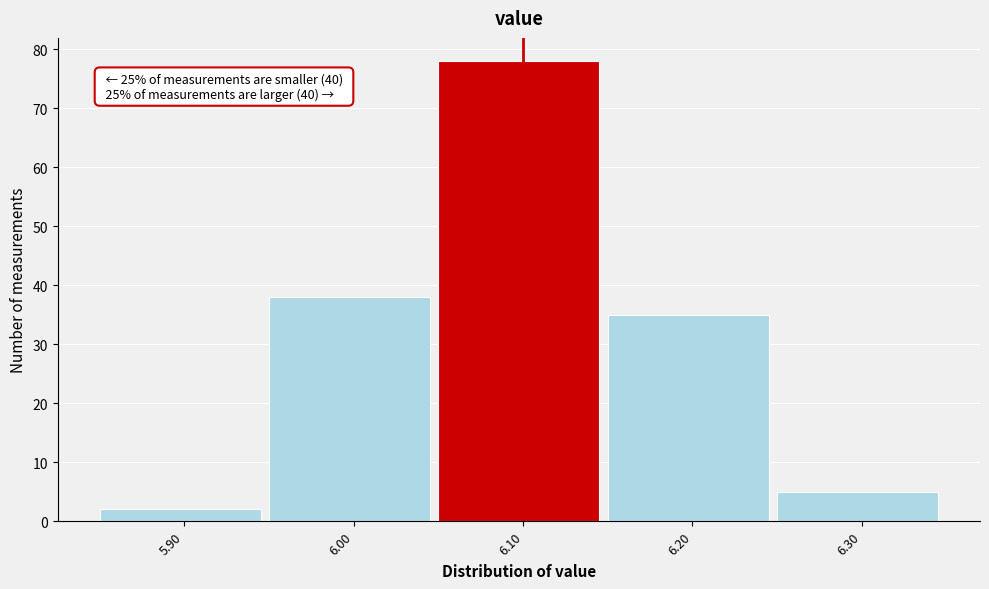

Which range on the x-axis has the tallest bar?

6.05 to 6.15